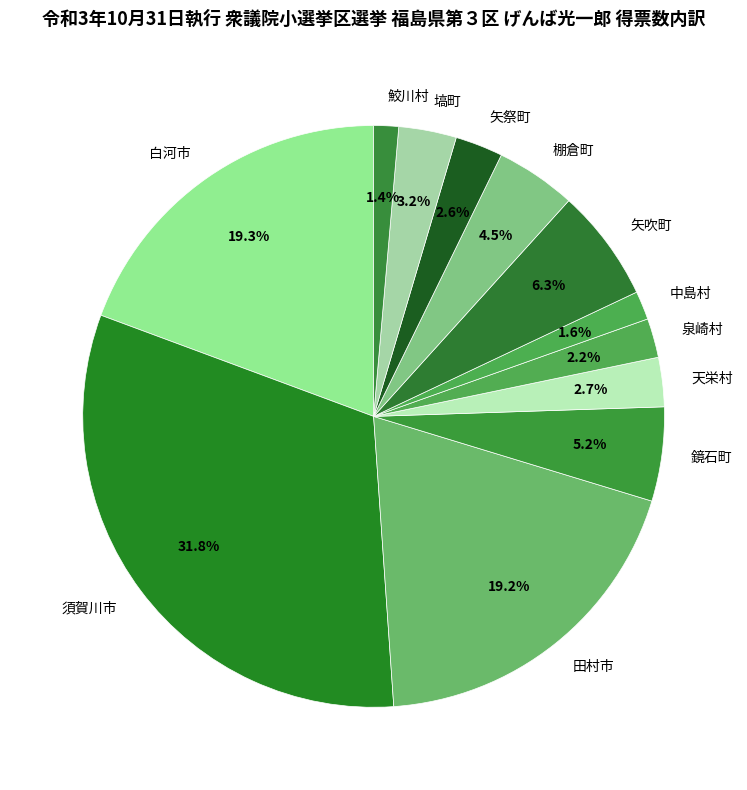

How much of the chart is everything except 矢祭町?

97.4%